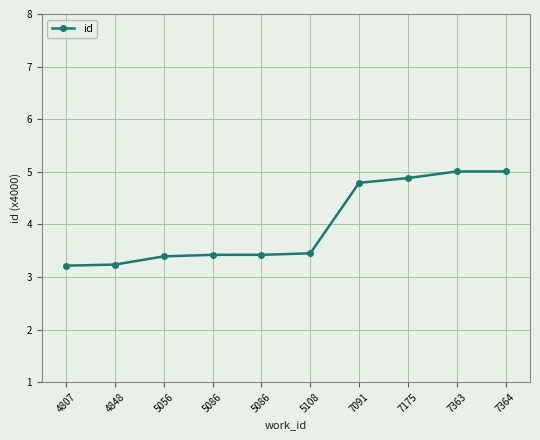

What is the smallest value displayed?

3.2